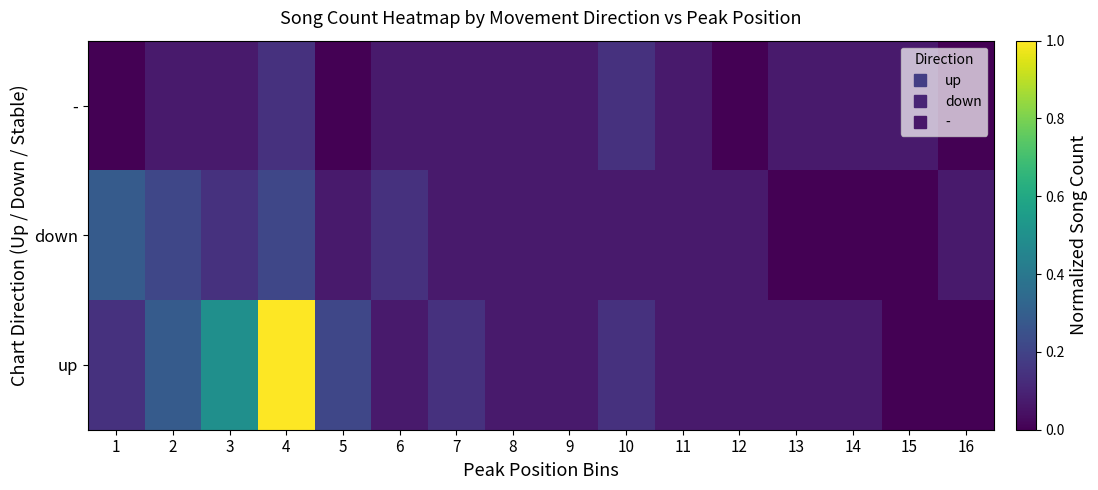

Between 4 and 3, which is larger?

4